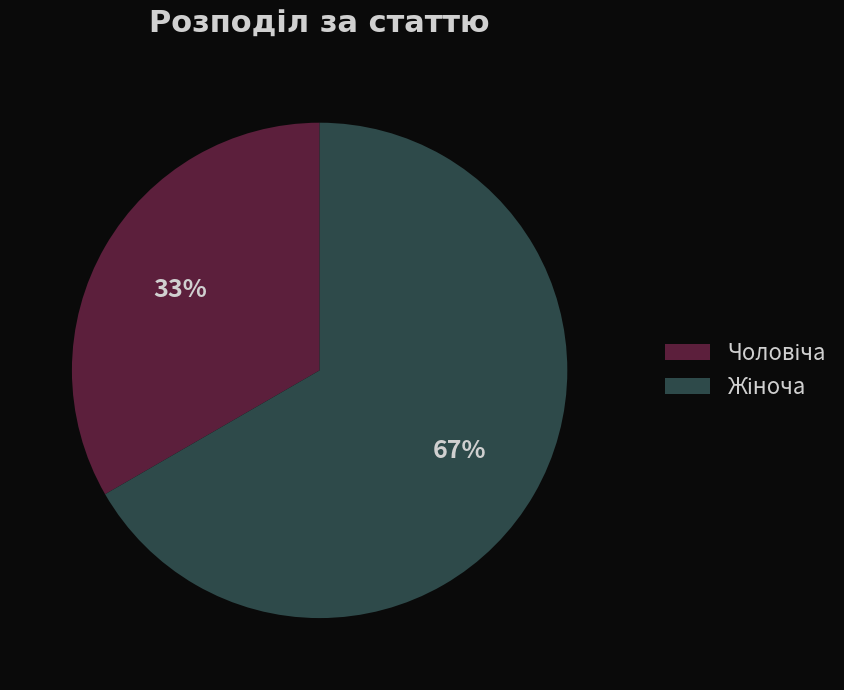

To the nearest percent, what is the average slice percentage?

50%